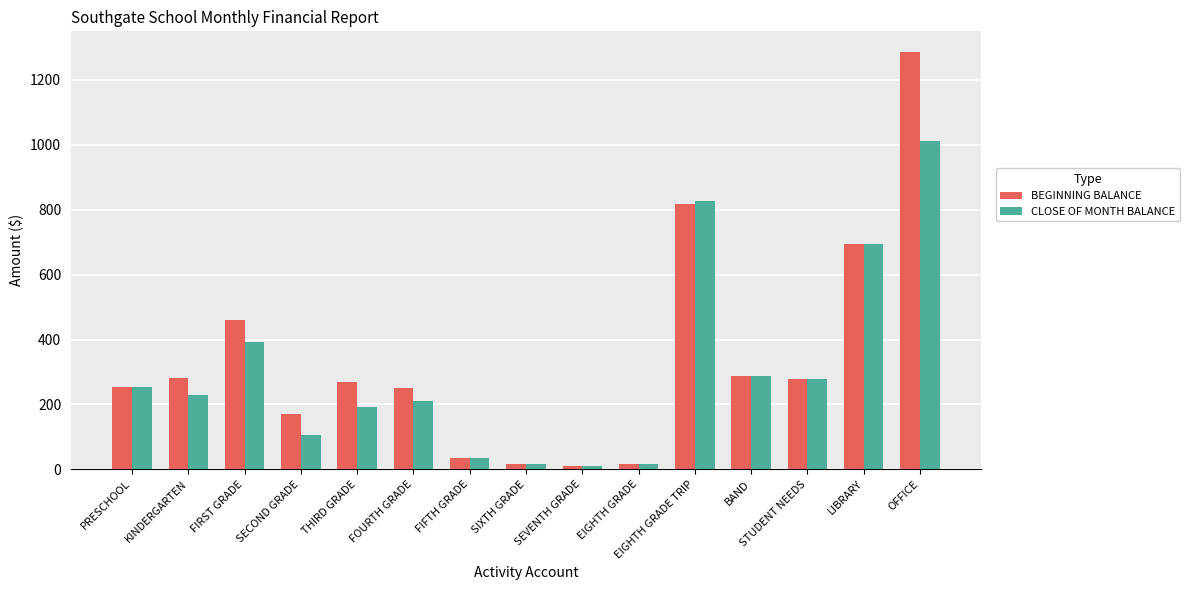

What is the total value across all series at OFFICE?

2295.8